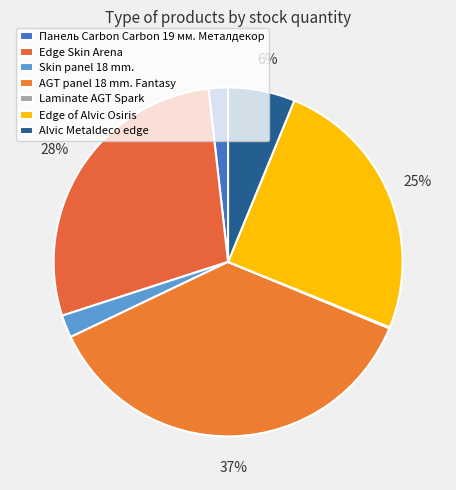

To the nearest percent, what percentage of the pie is Edge of Alvic Osiris?

25%